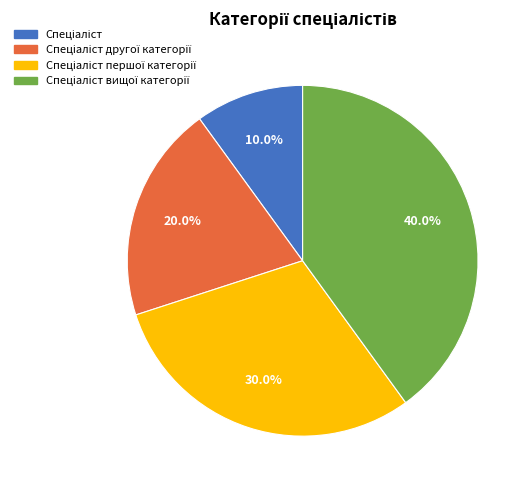

To the nearest percent, what is the average slice percentage?

25%